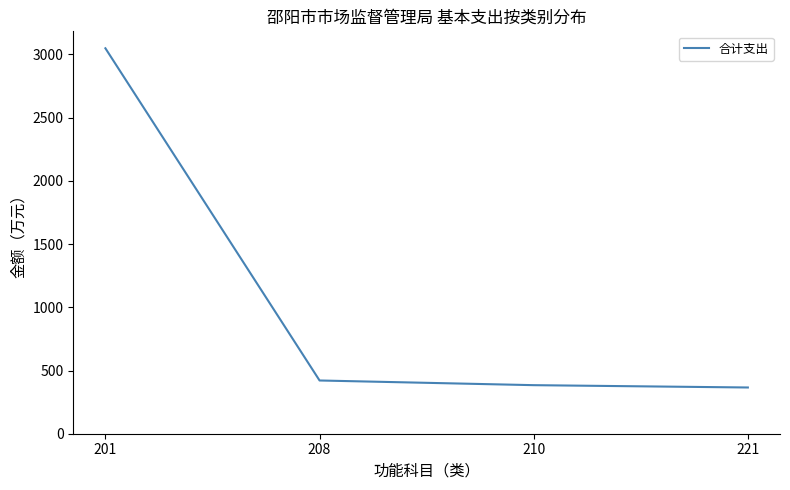

What is the sum of the values at 201 and 210?

3432.8